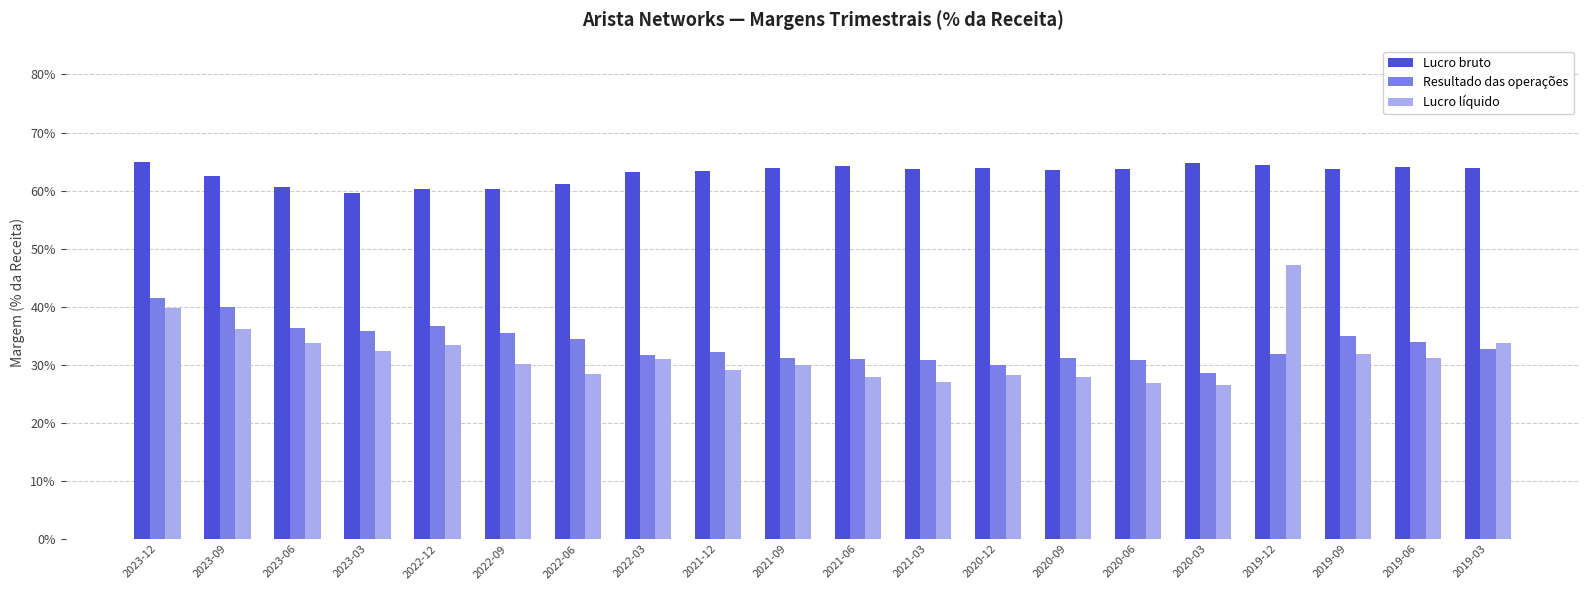

Reading right to left, list all the values displayed in this chart.

Lucro bruto: 2019-03=0.6	2019-06=0.6	2019-09=0.6	2019-12=0.6	2020-03=0.6	2020-06=0.6	2020-09=0.6	2020-12=0.6	2021-03=0.6	2021-06=0.6	2021-09=0.6	2021-12=0.6	2022-03=0.6	2022-06=0.6	2022-09=0.6	2022-12=0.6	2023-03=0.6	2023-06=0.6	2023-09=0.6	2023-12=0.6
Resultado das operações: 2019-03=0.3	2019-06=0.3	2019-09=0.3	2019-12=0.3	2020-03=0.3	2020-06=0.3	2020-09=0.3	2020-12=0.3	2021-03=0.3	2021-06=0.3	2021-09=0.3	2021-12=0.3	2022-03=0.3	2022-06=0.3	2022-09=0.4	2022-12=0.4	2023-03=0.4	2023-06=0.4	2023-09=0.4	2023-12=0.4
Lucro líquido: 2019-03=0.3	2019-06=0.3	2019-09=0.3	2019-12=0.5	2020-03=0.3	2020-06=0.3	2020-09=0.3	2020-12=0.3	2021-03=0.3	2021-06=0.3	2021-09=0.3	2021-12=0.3	2022-03=0.3	2022-06=0.3	2022-09=0.3	2022-12=0.3	2023-03=0.3	2023-06=0.3	2023-09=0.4	2023-12=0.4